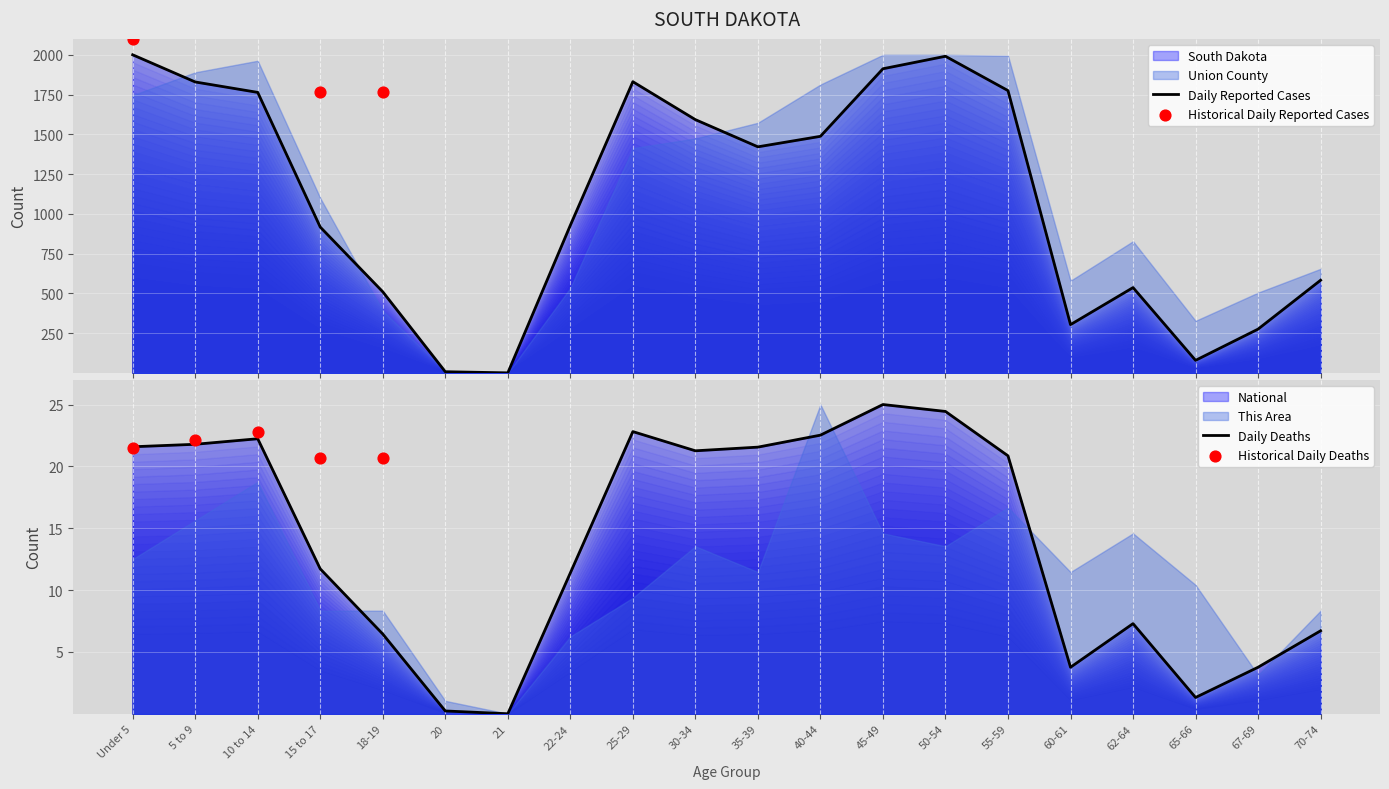

At which category is the sum across all series the highest?

Under 5